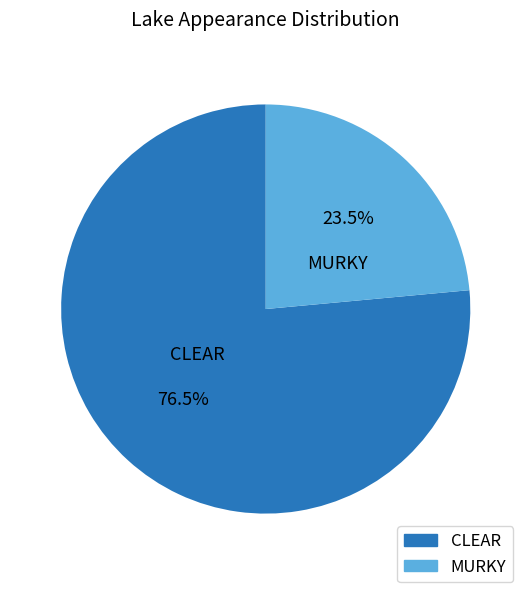

To the nearest percent, what is the average slice percentage?

50%